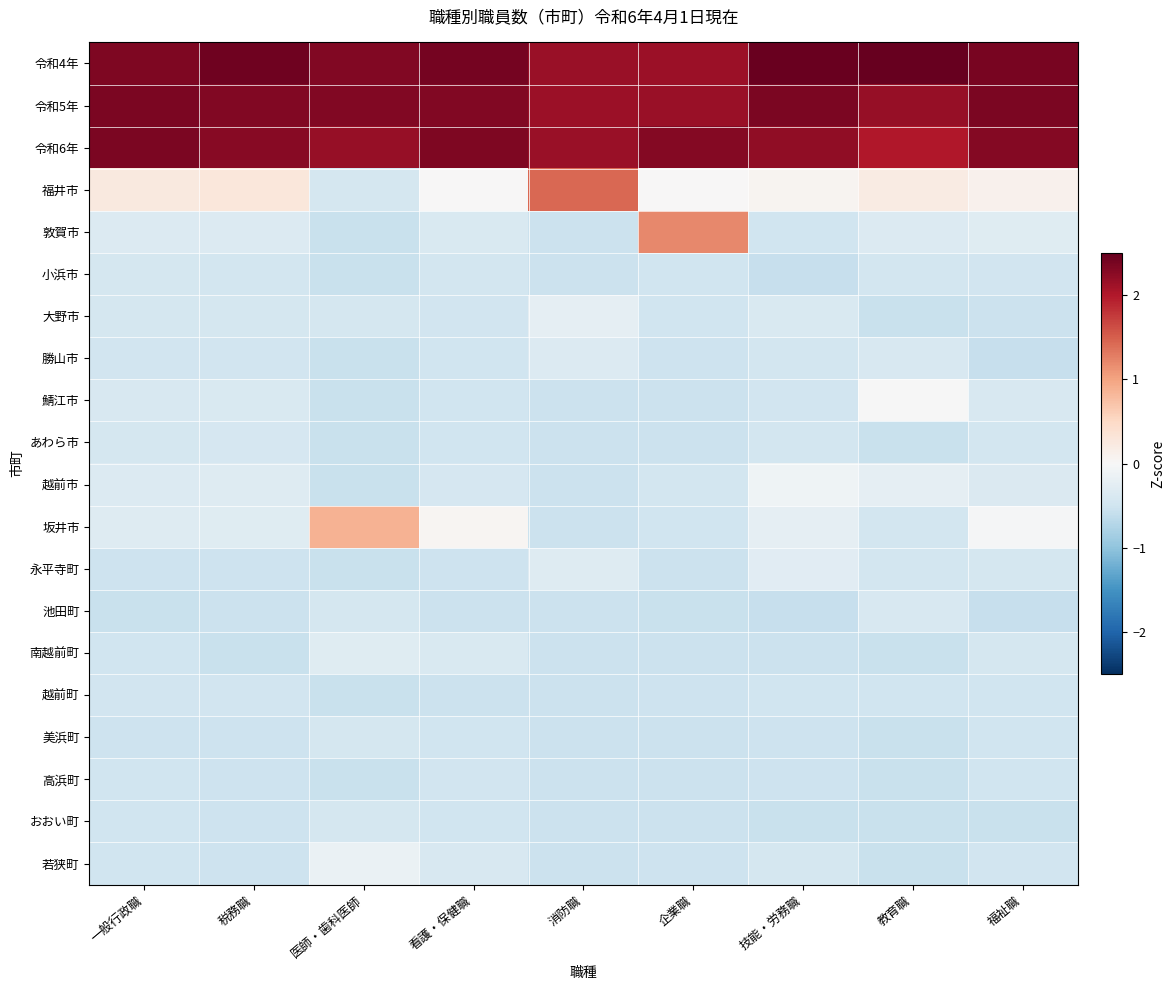

List the series in order of their peak value, lowest first.

高浜町, 越前町, 小浜市, 美浜町, おおい町, あわら市, 池田町, 勝山市, 南越前町, 永平寺町, 大野市, 若狭町, 越前市, 鯖江市, 坂井市, 敦賀市, 福井市, 令和5年, 令和6年, 令和4年